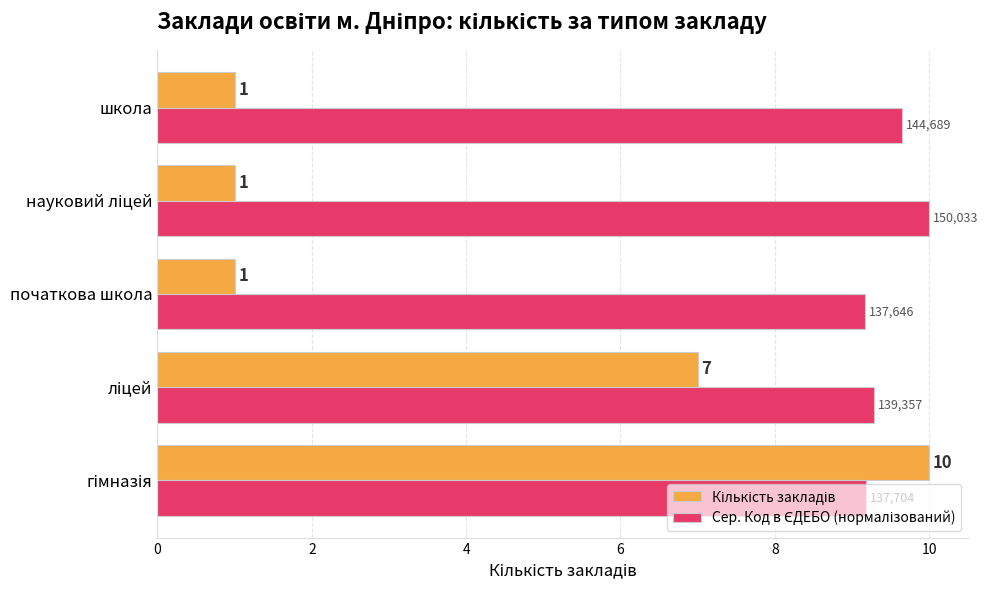

What is the smallest value displayed?

1.0